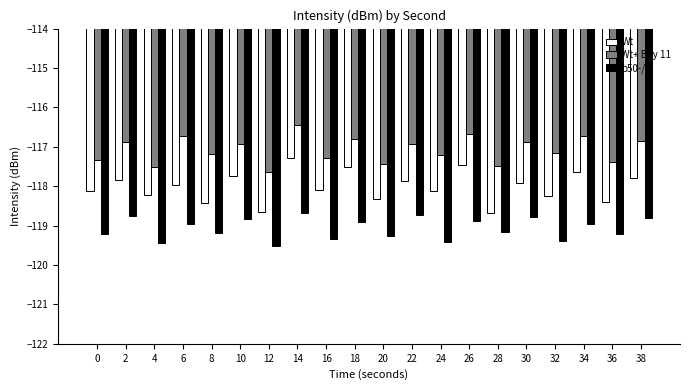

What is the spread (max minus min) of values at 8?

2.0